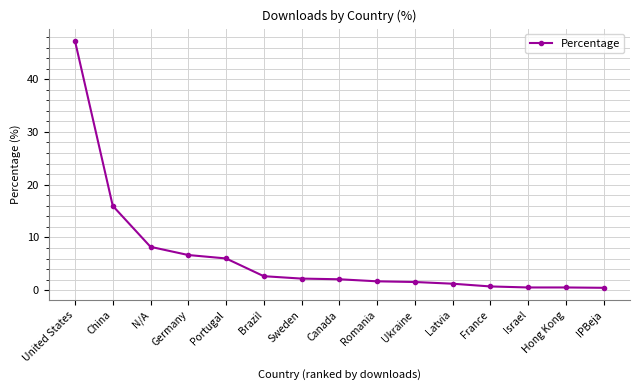

What is the difference between the maximum and minimum values?

46.8